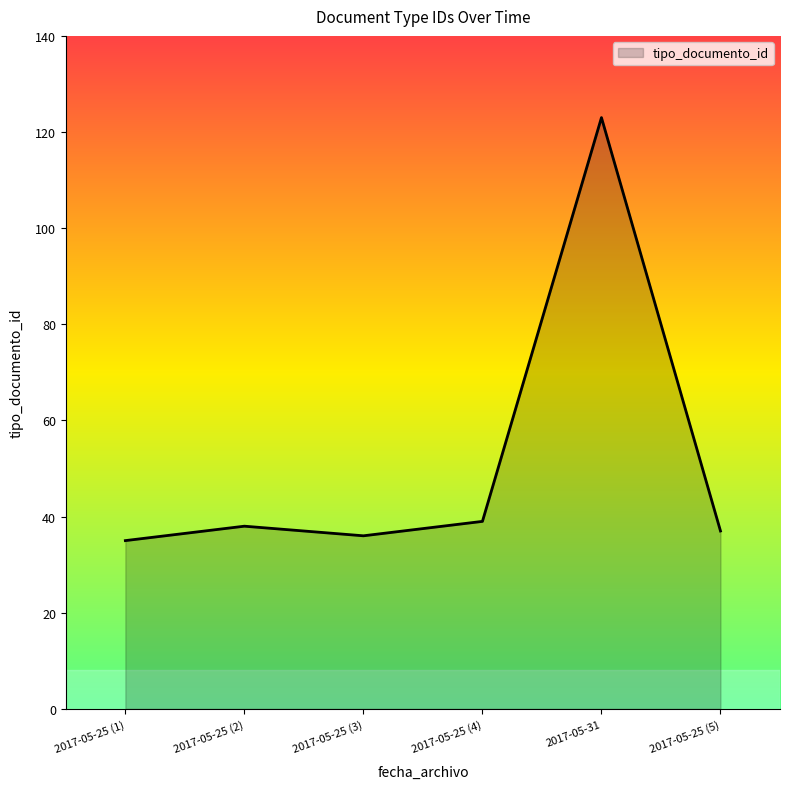

What position from the right is 2017-05-25 (4)?

3